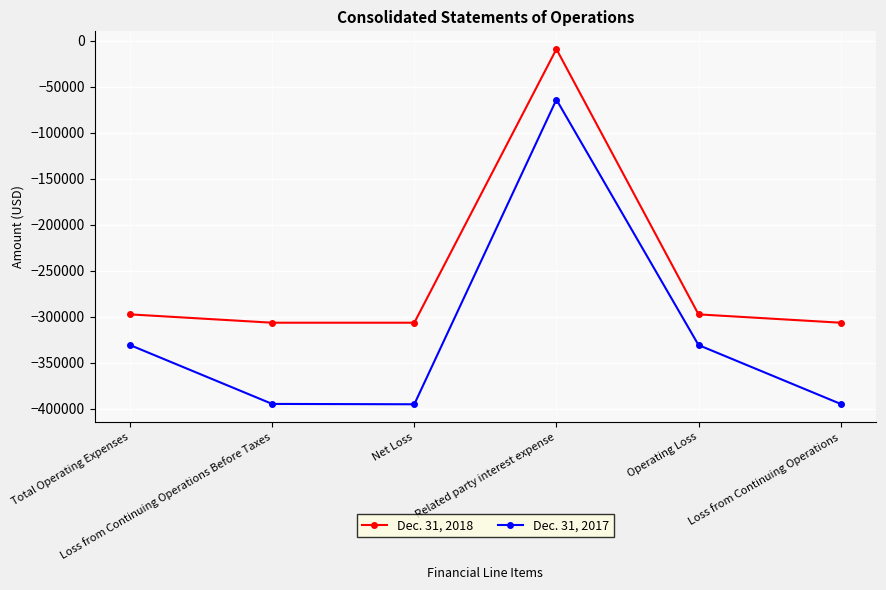

What are all the series names shown in the legend?

Dec. 31, 2018, Dec. 31, 2017